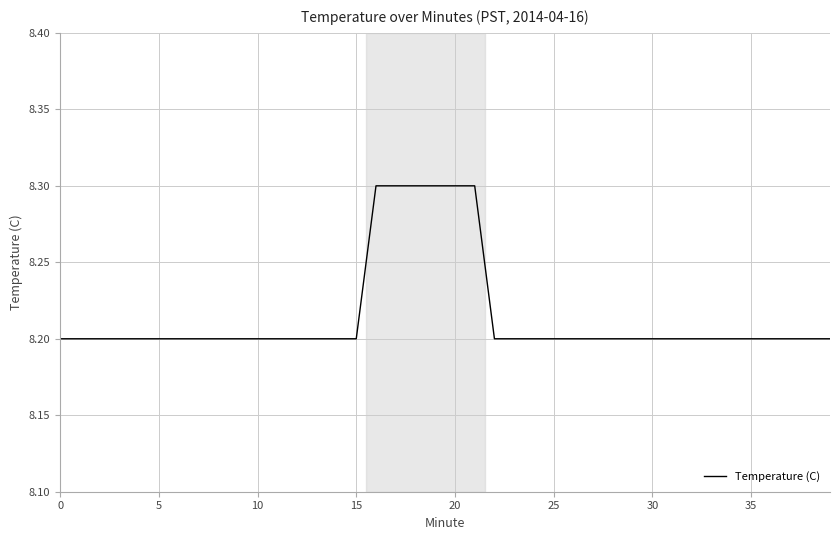

Reading right to left, extract all data points from this chart.

8.2	8.2	8.2	8.2	8.2	8.2	8.2	8.2	8.2	8.2	8.2	8.2	8.2	8.2	8.2	8.2	8.2	8.2	8.3	8.3	8.3	8.3	8.3	8.3	8.2	8.2	8.2	8.2	8.2	8.2	8.2	8.2	8.2	8.2	8.2	8.2	8.2	8.2	8.2	8.2